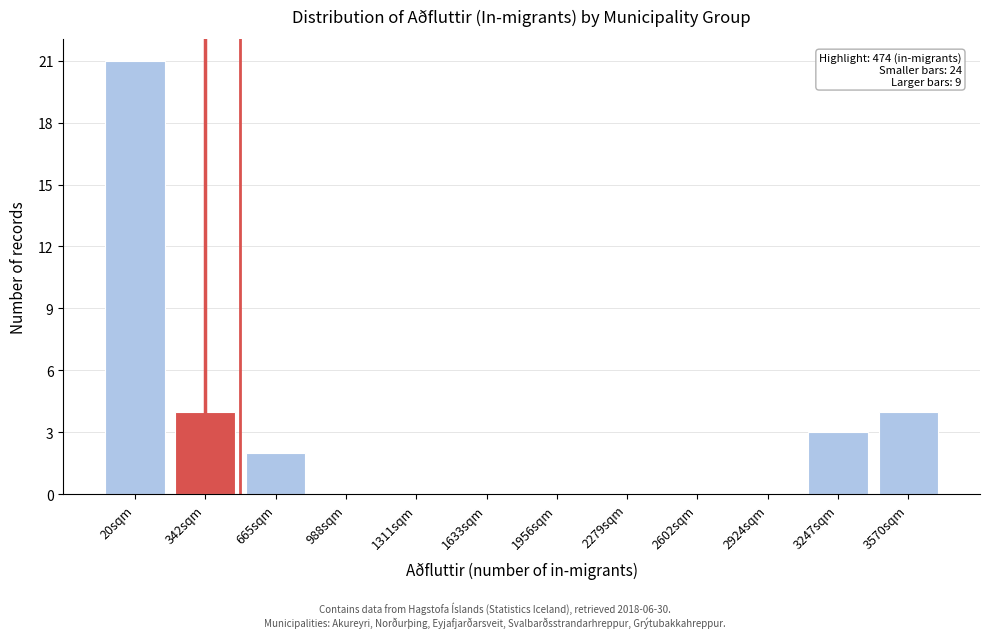

Reading left to right, transcribe all the data shown in this chart.

20sqm=21	342sqm=4	665sqm=2	988sqm=0	1311sqm=0	1633sqm=0	1956sqm=0	2279sqm=0	2602sqm=0	2924sqm=0	3247sqm=3	3570sqm=4